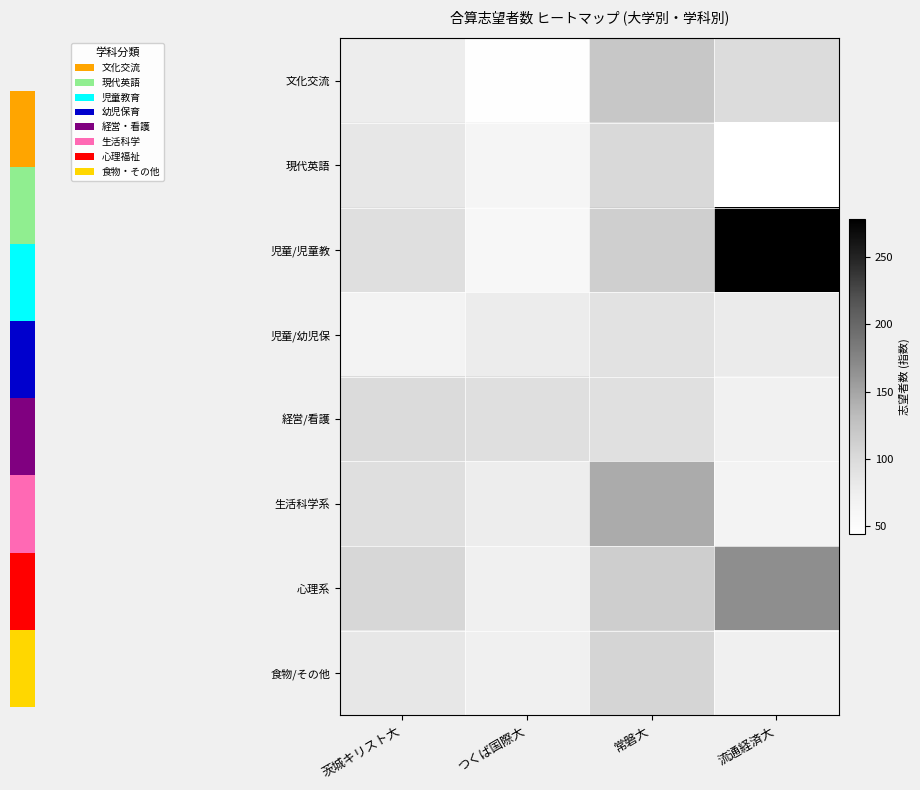

The 心理系 series shows 114.0 at 常磐大. True or false?

True